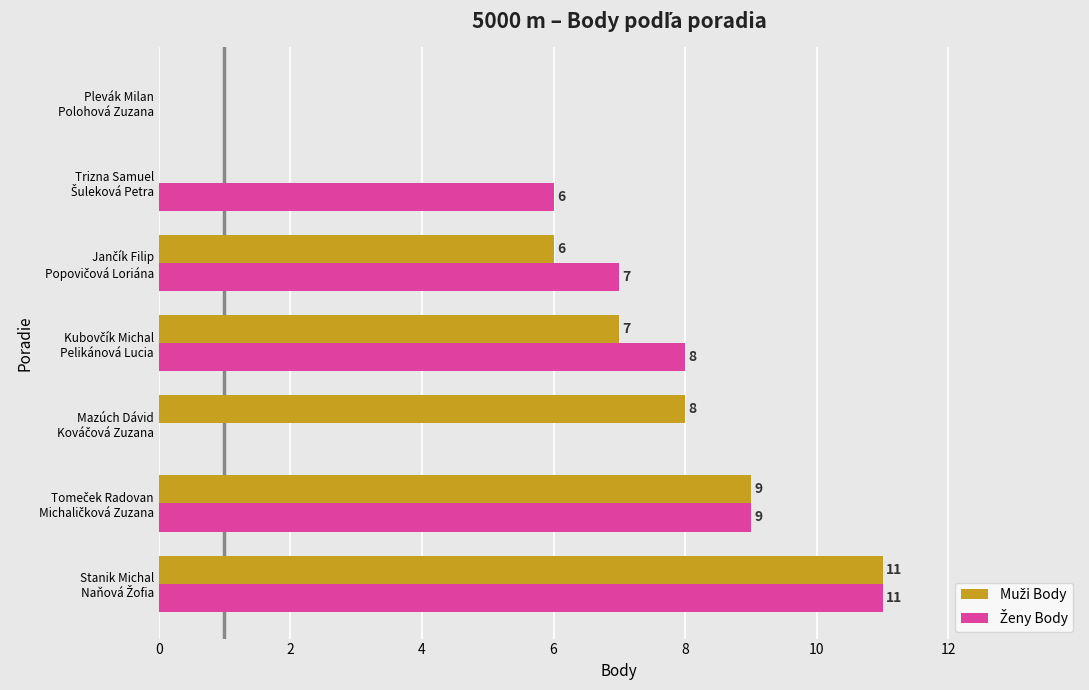

What is the maximum value shown in the chart?

11